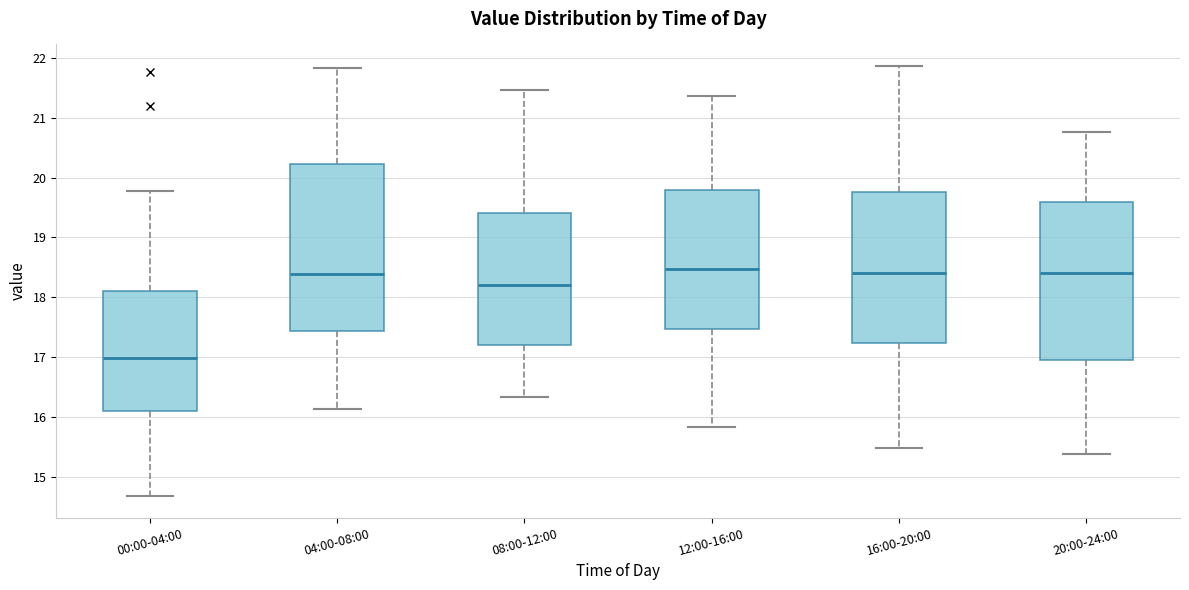

Which box's median line is the lowest?

00:00-04:00